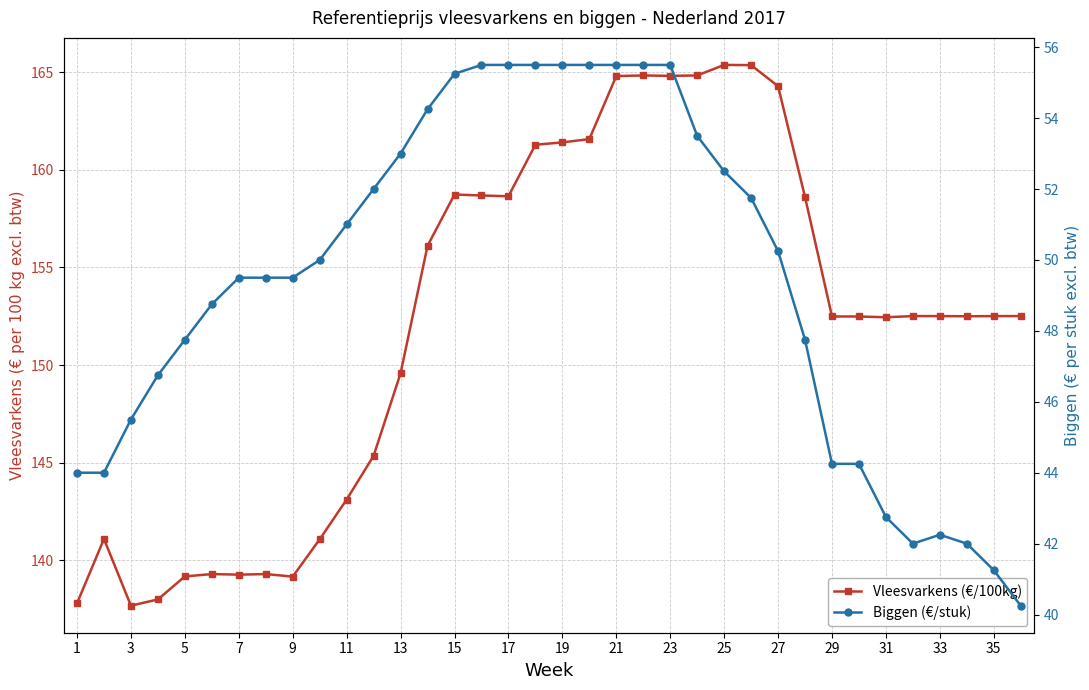

How many values in the Biggen (€/stuk) series exceed 50?

17